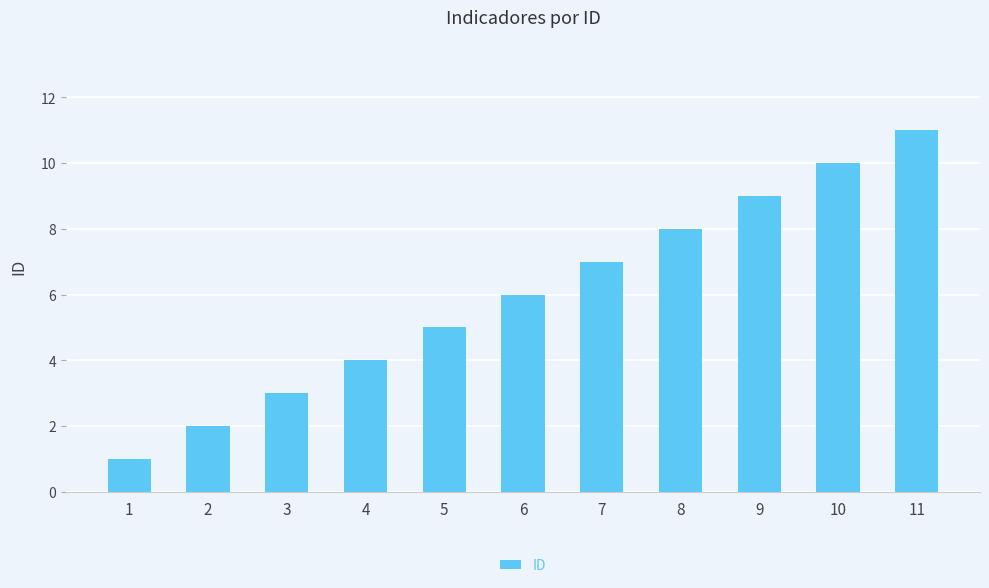

True or false: the data shows 19 at 11.

False